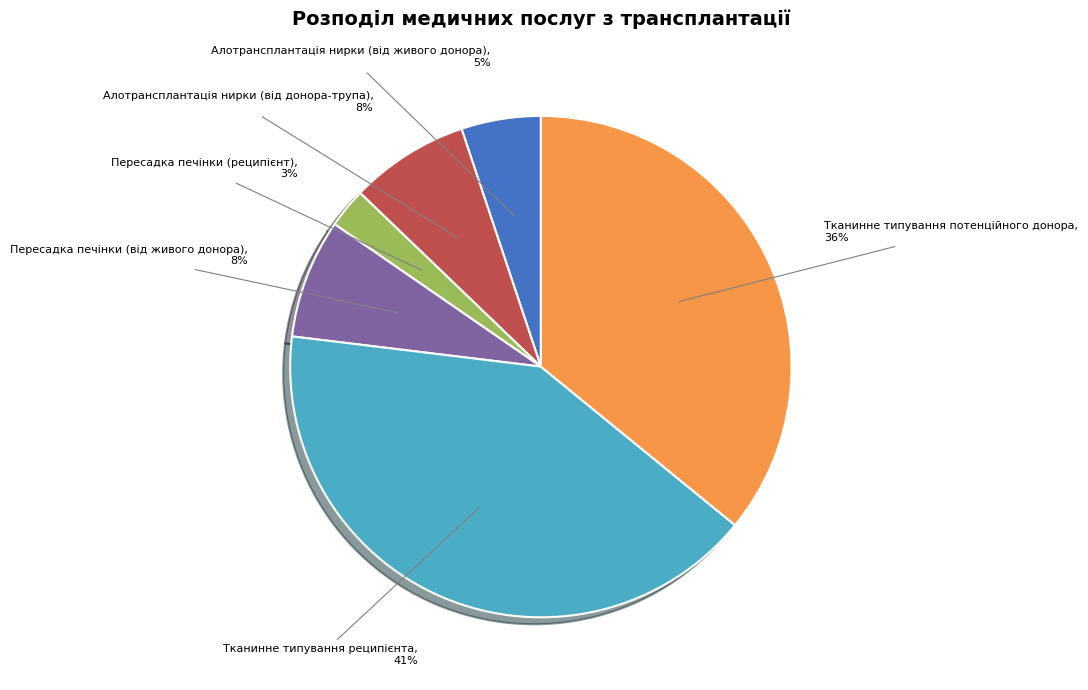

Is it true that Алотрансплантація нирки (від живого донора) is 5% of the pie?

True